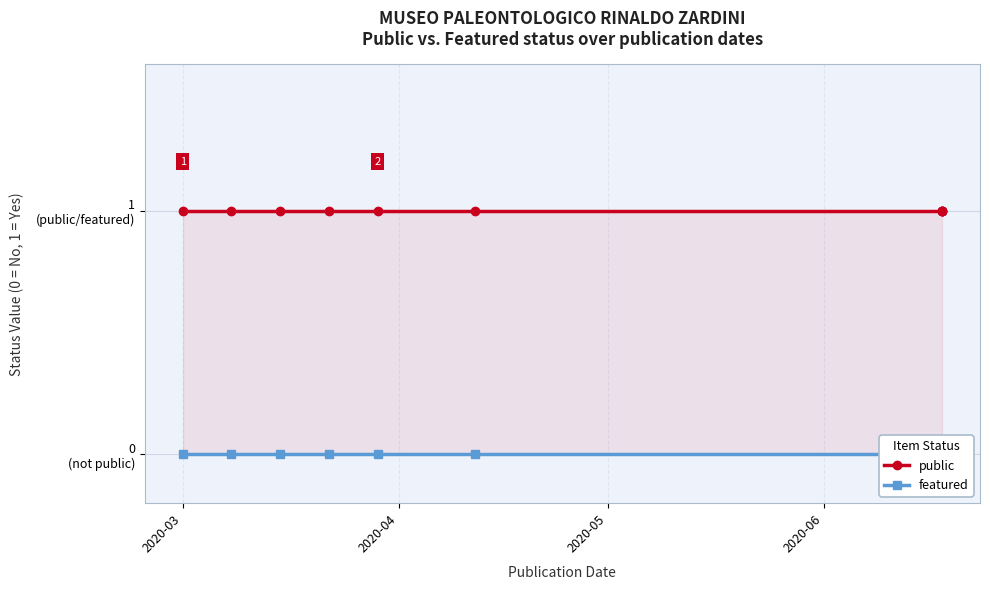

Rank the series at 2020-04 from highest to lowest value.

public, featured